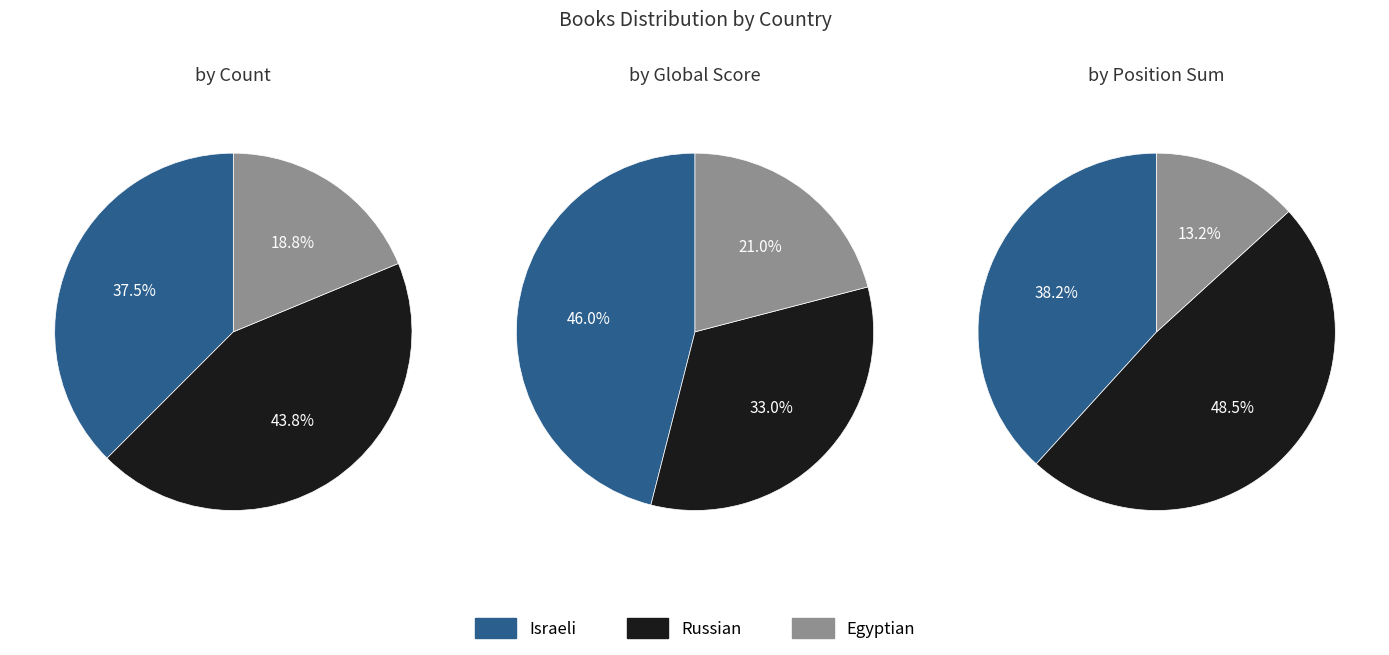

What is the change in value from Israeli to Egyptian?

-3